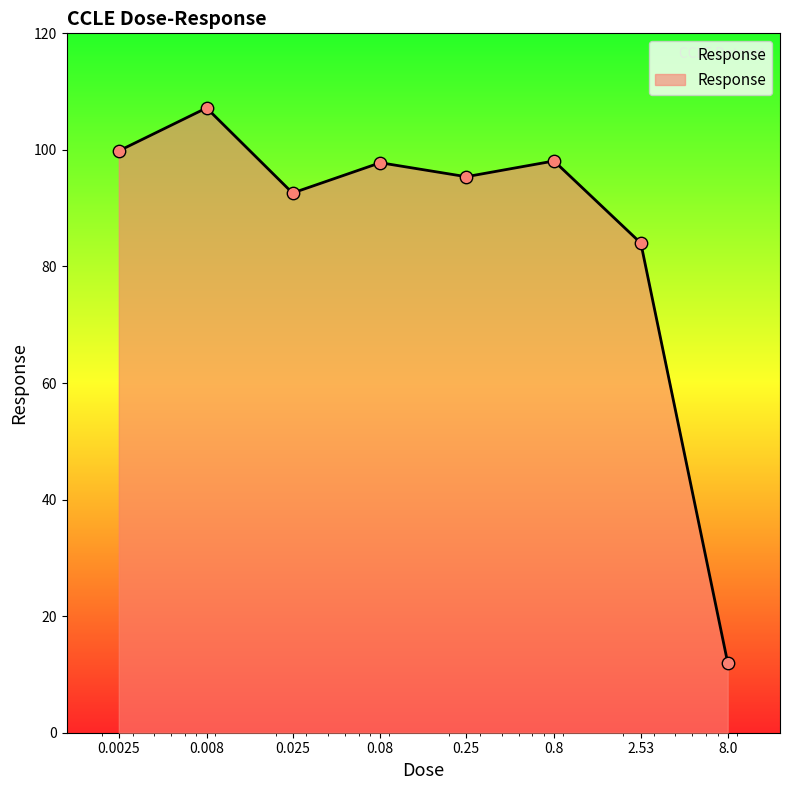

What is the greatest value displayed?

107.2